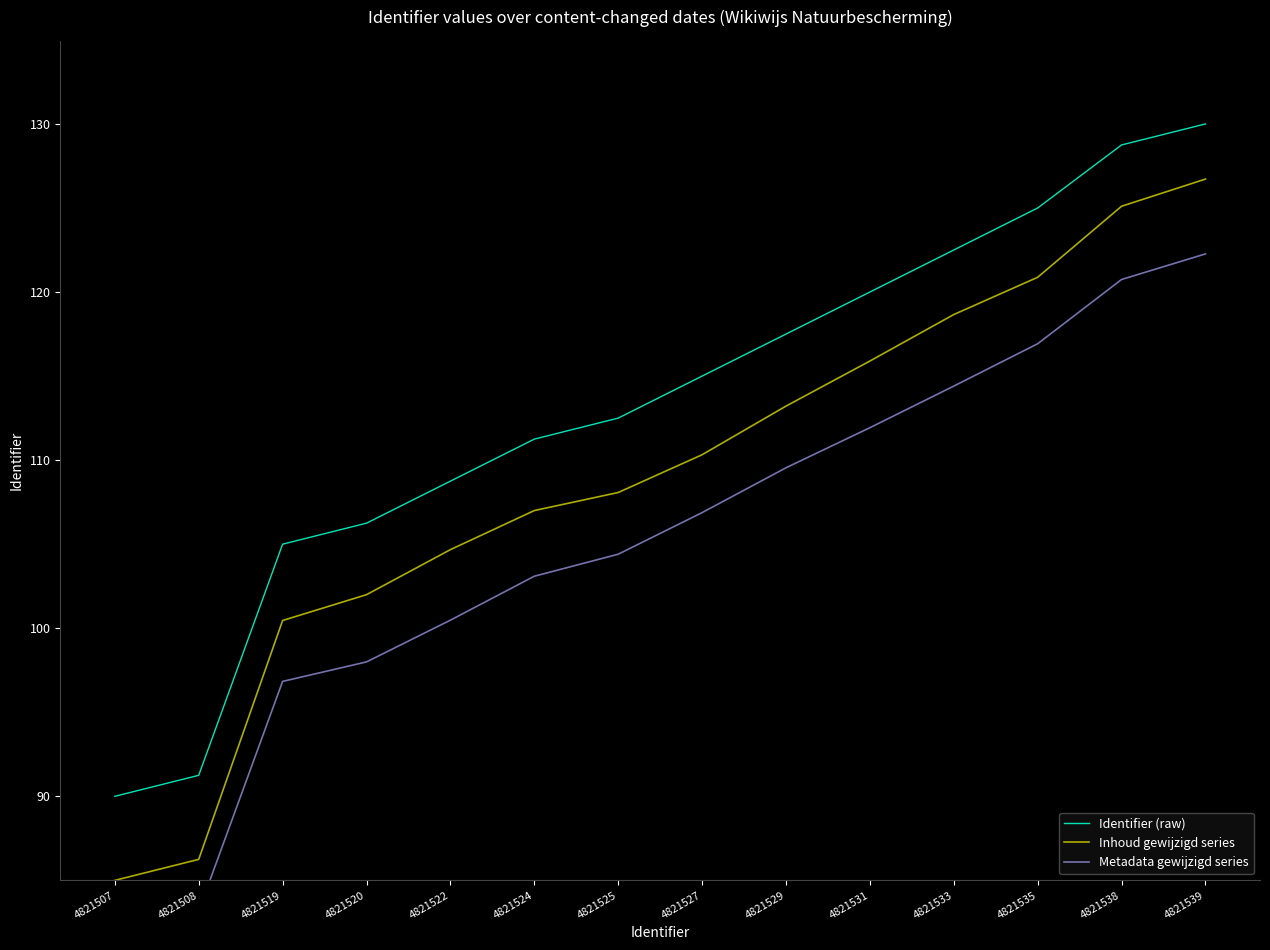

The value of Inhoud gewijzigd series at 4821524 is 164.8. True or false?

False